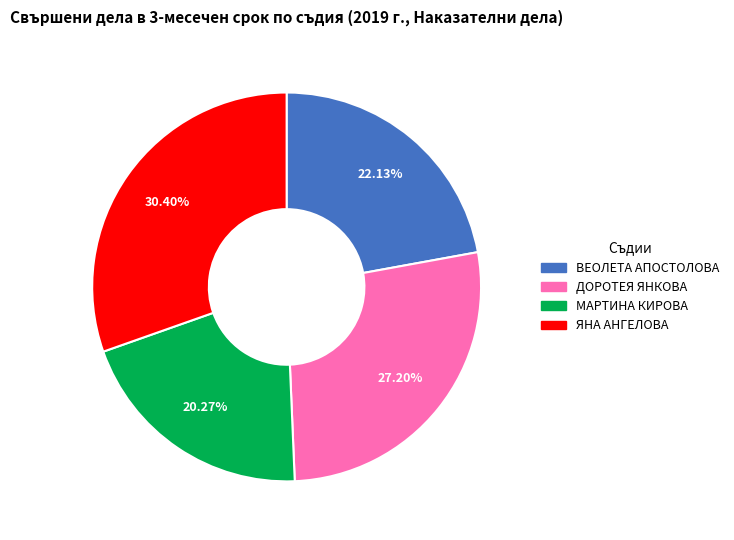

What percentage do МАРТИНА КИРОВА and ЯНА АНГЕЛОВА together represent?

50.7%